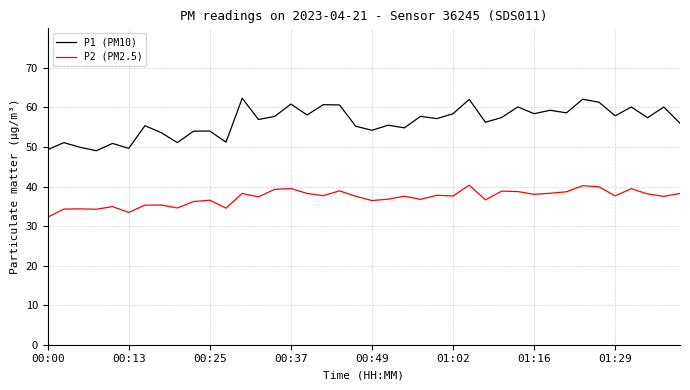

Rank the series by their average value, from lowest to highest.

P2 (PM2.5), P1 (PM10)